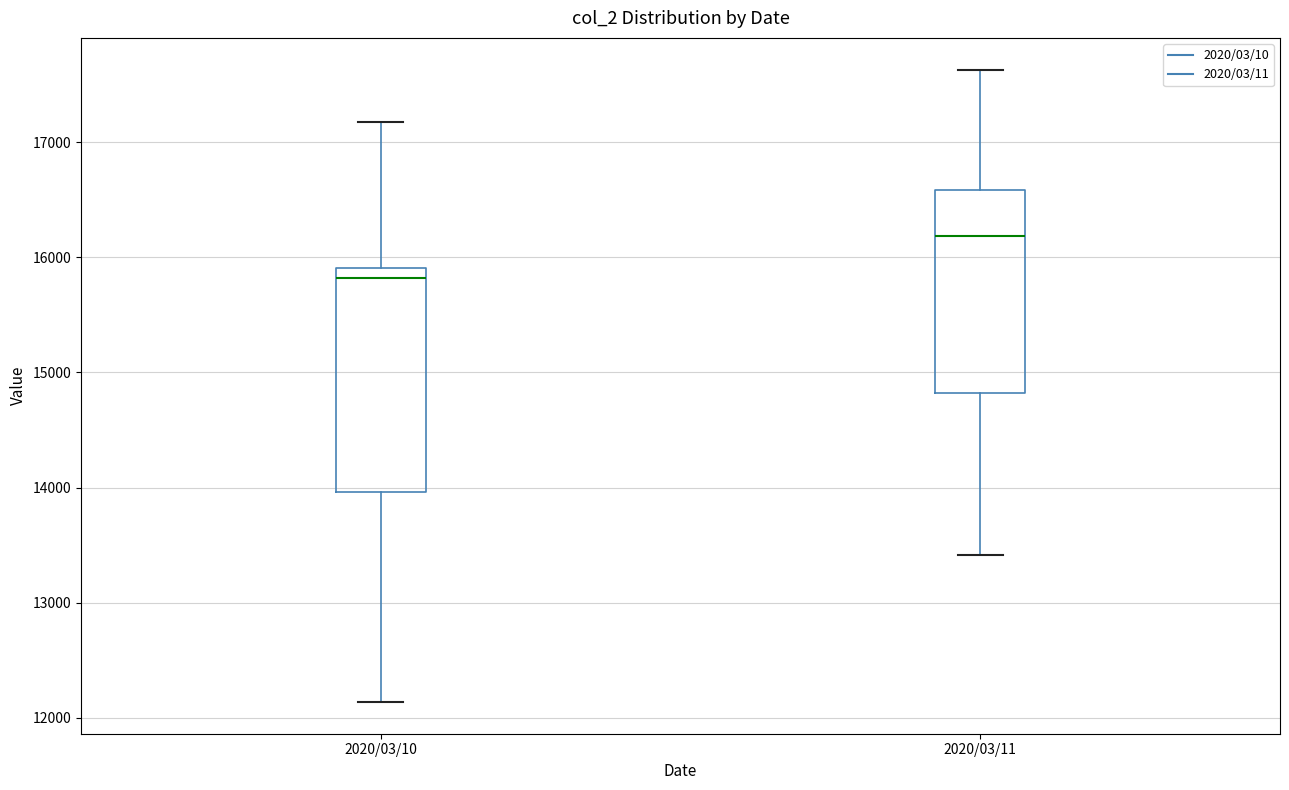

Reading left to right, transcribe this box plot: for each box, give where its median line is, the range the box spans, and where its two whiskers end, as read against the y-axis. The values are not printed on the chart, so give them approximately, as read against the axis.

2020/03/10: median 15800, box 14000 to 15900, whiskers 12100 to 17200
2020/03/11: median 16200, box 14800 to 16600, whiskers 13400 to 17600